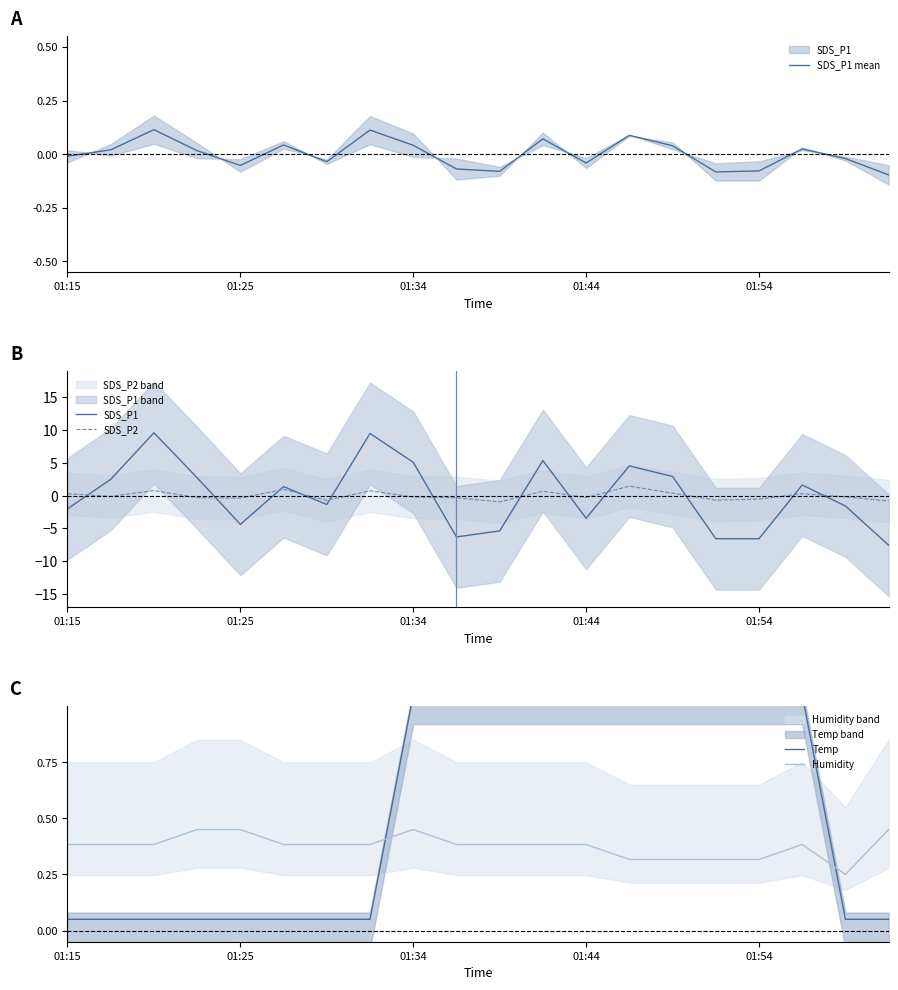

The Humidity series shows 0.2 at 01:15. True or false?

False